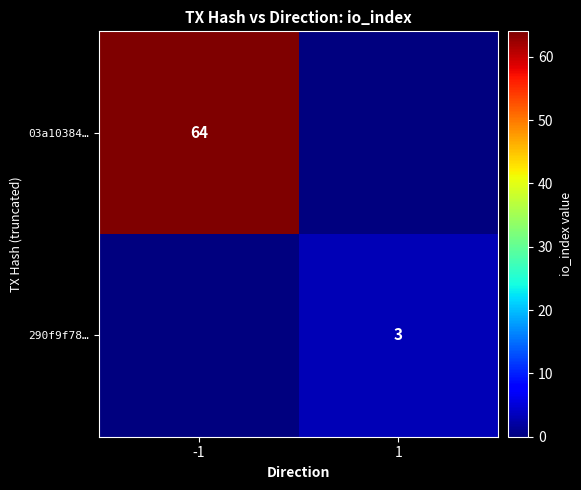

Is the value of 03a10384… at -1 greater than the value of 290f9f78… at 1?

Yes